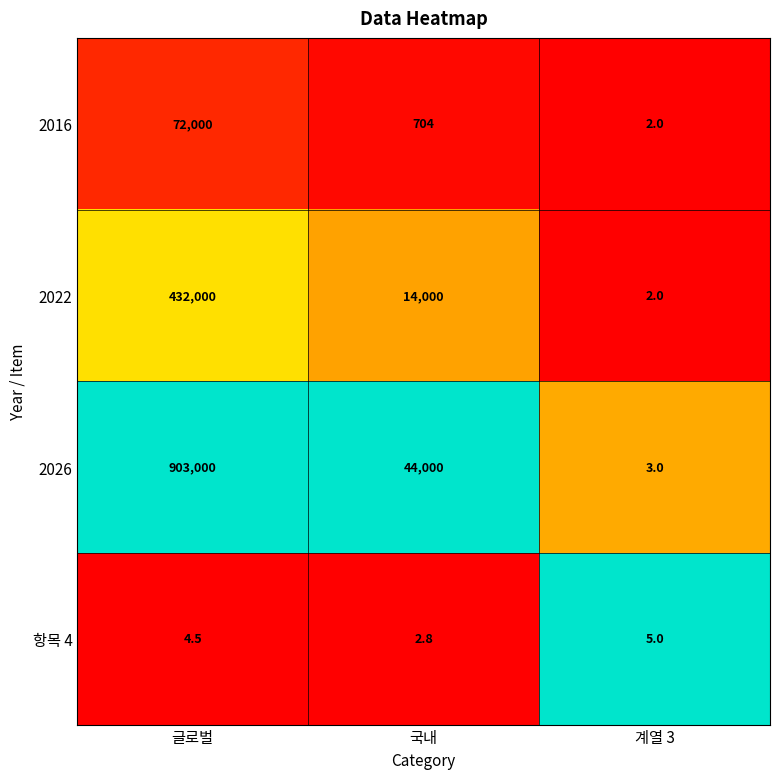

The 2026 series shows 5.3 at 계열 3. True or false?

False